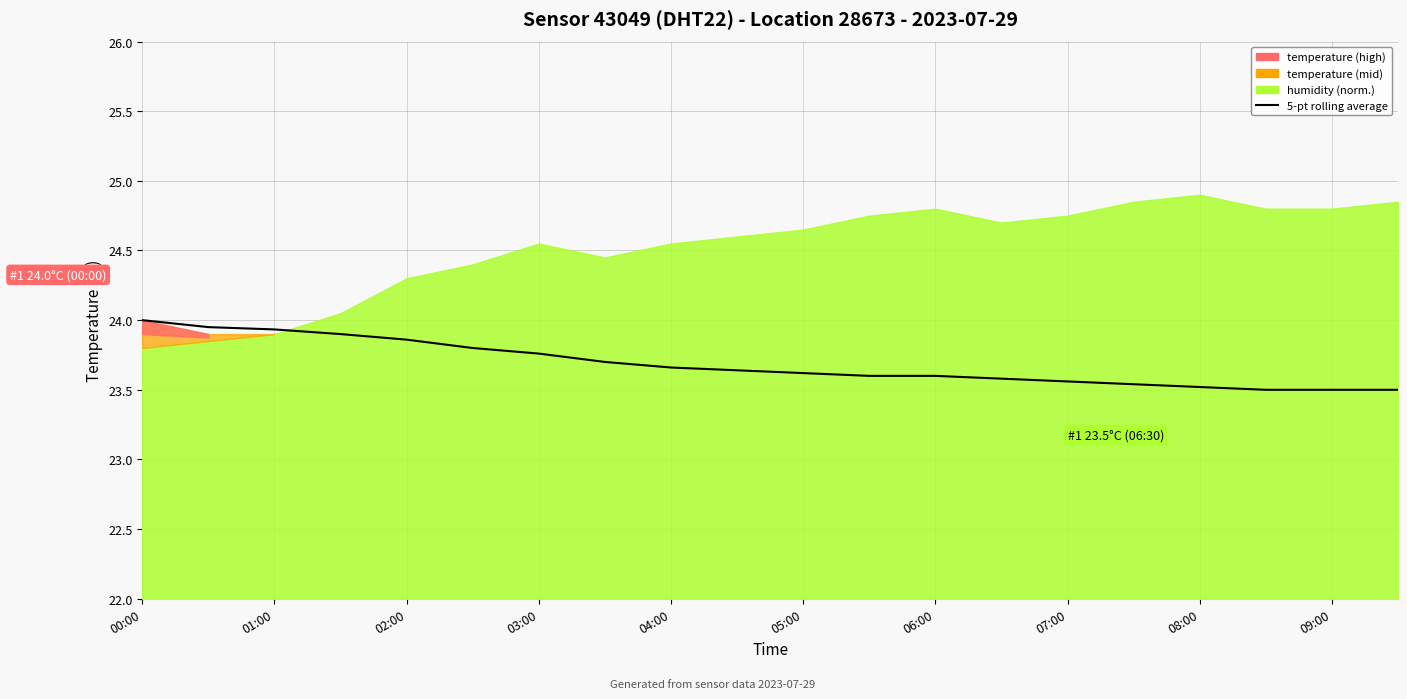

What is the change in value from 00:00 to 07:00?

-0.3